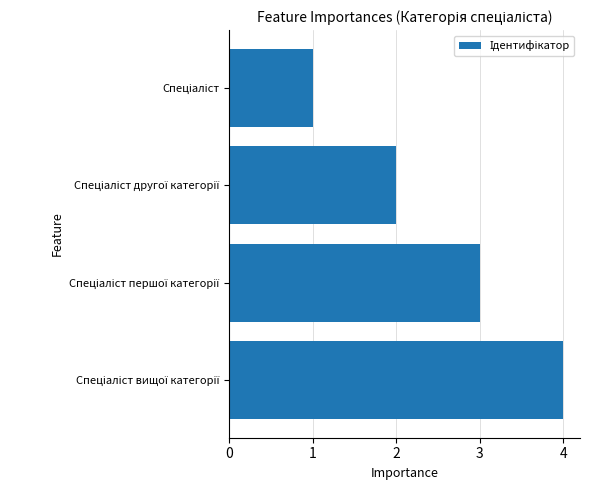

What is the maximum value shown in the chart?

4